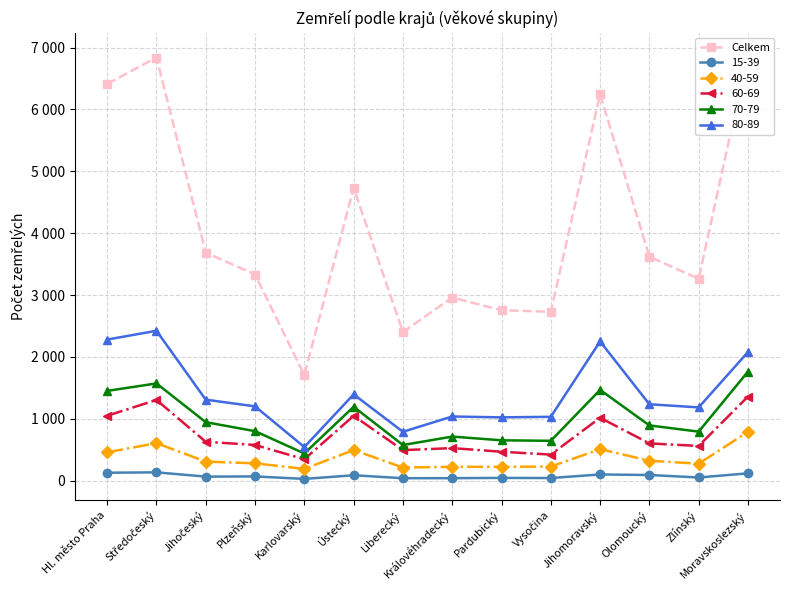

The value at Karlovarský is 2986. True or false?

False